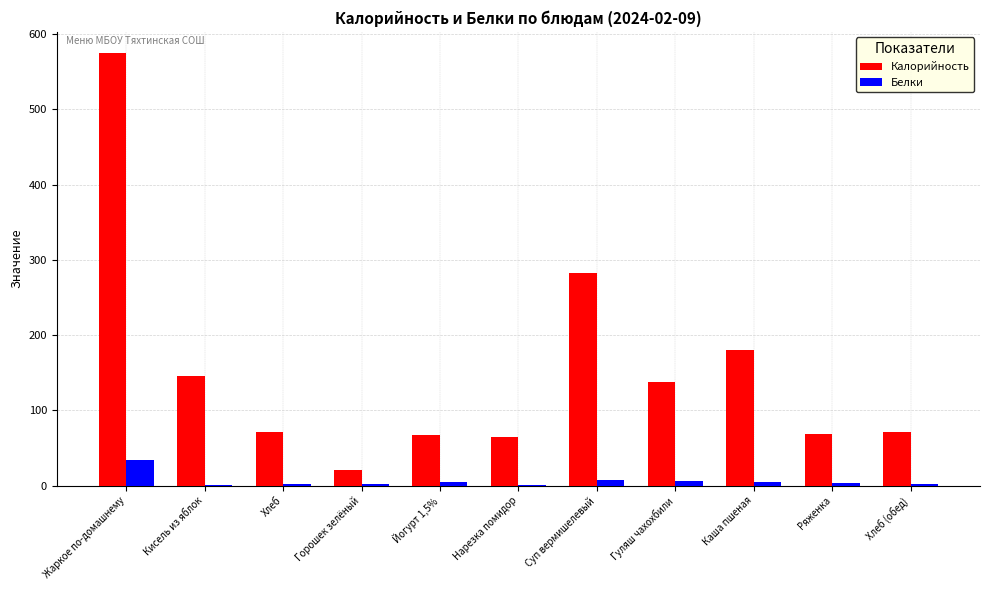

Which series has the largest total across all categories?

Калорийность